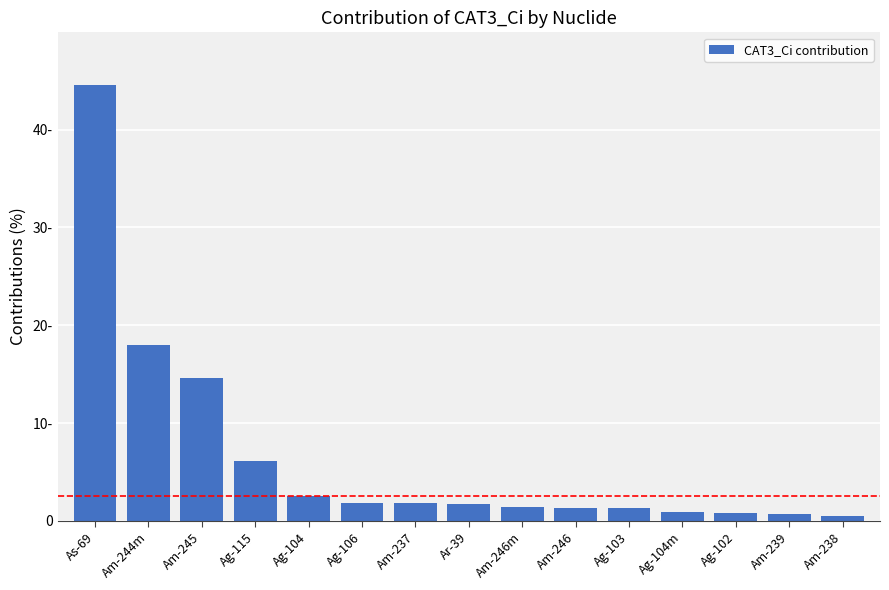

Where is the data nearest to the value 22?

Am-244m